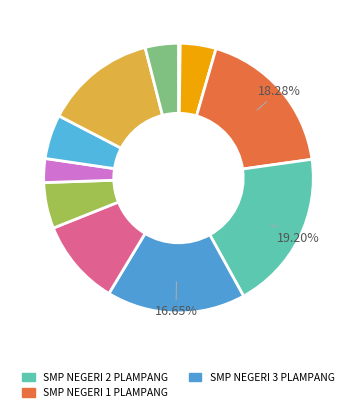

To the nearest percent, what is the difference between the largest and smallest slice percentages?

19%